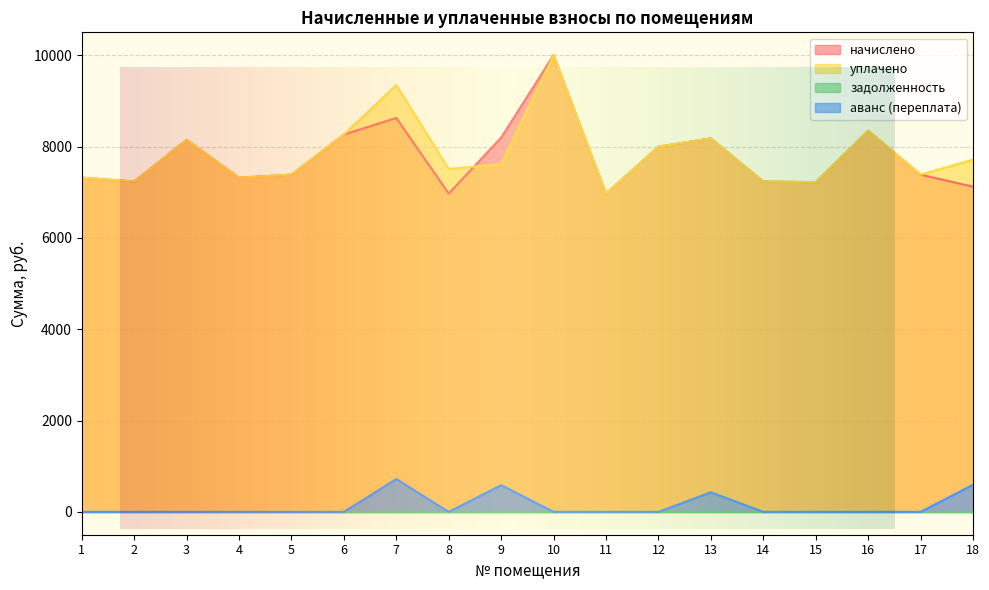

Is it true that аванс (переплата) equals 0.0 at 15?

True